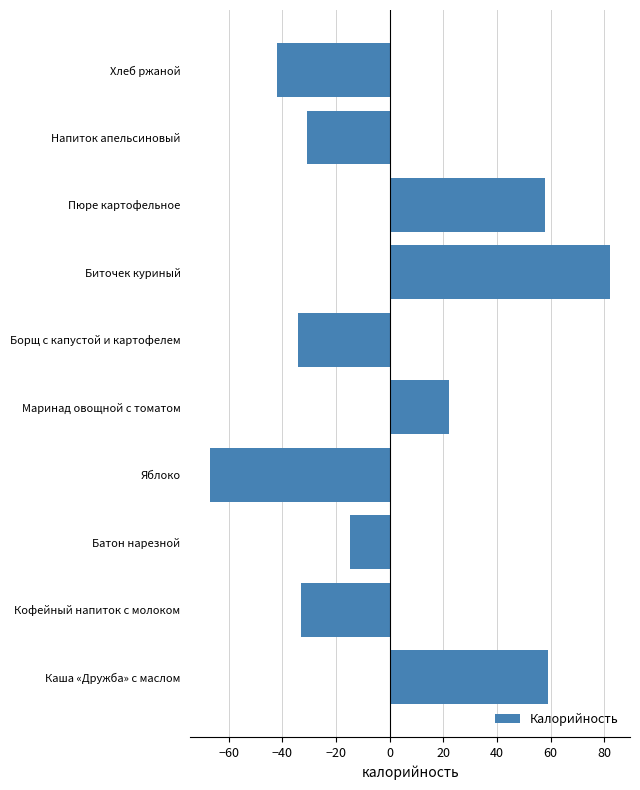

What is the difference between the second highest and minimum values?

126.0